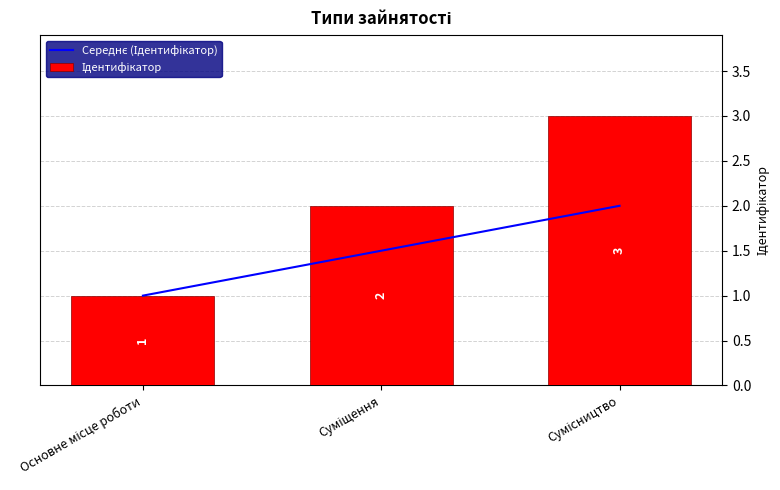

The Середнє (Ідентифікатор) series shows 3.1 at Сумісництво. True or false?

False